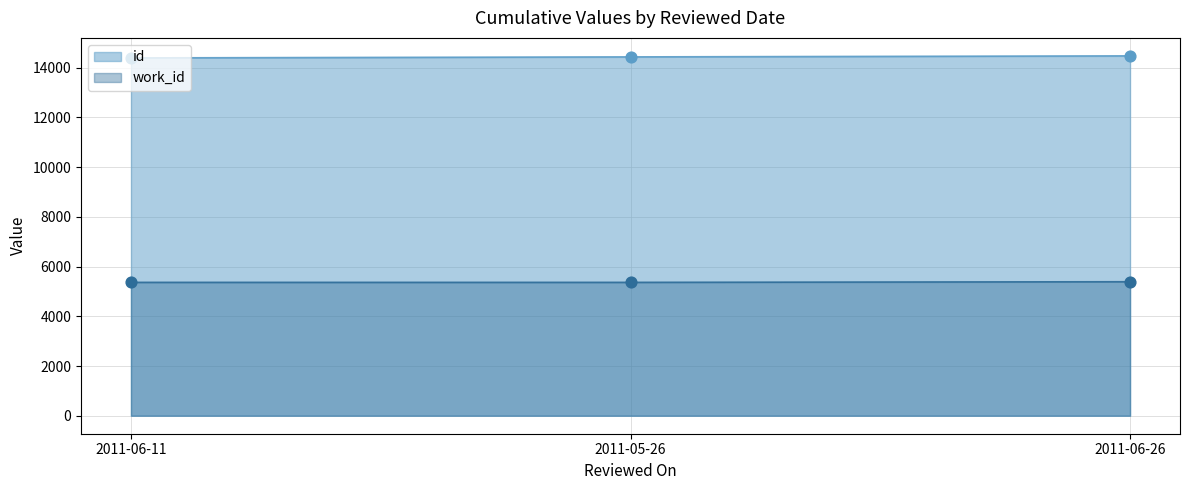

At which category is the sum across all series the highest?

2011-06-26